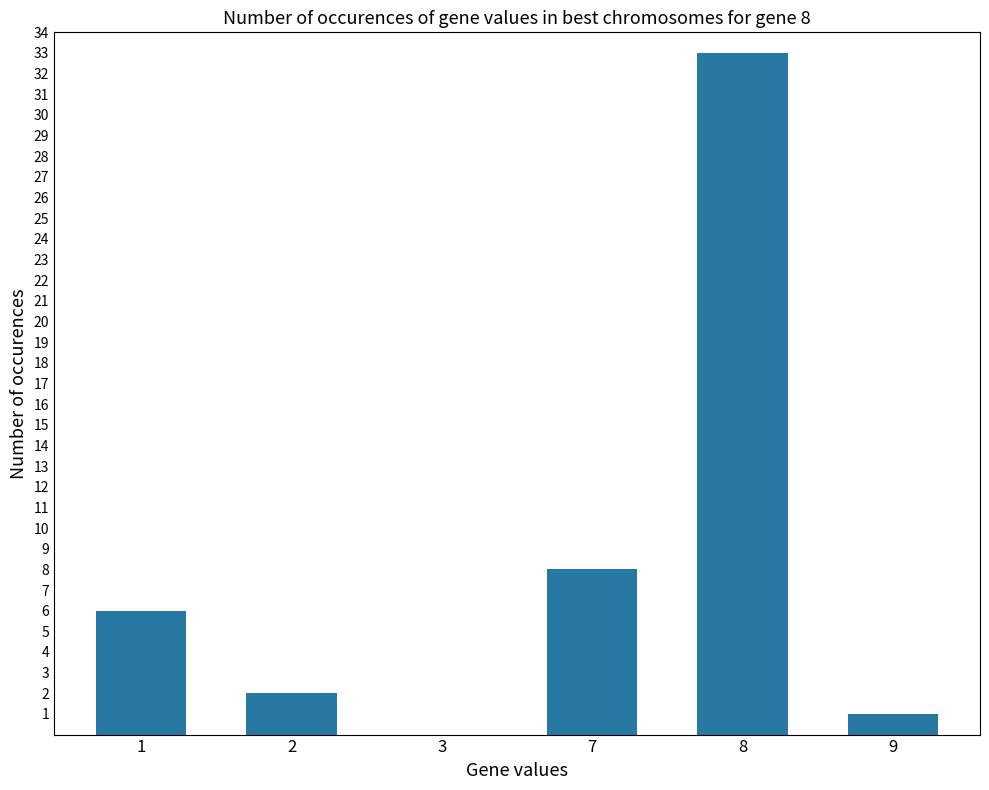

Which has a higher value, 7 or 2?

7